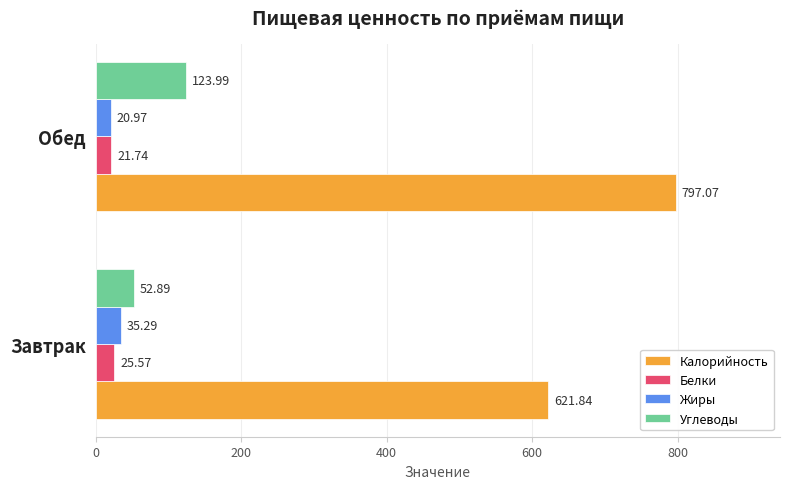

At which label does Жиры reach its minimum?

Обед